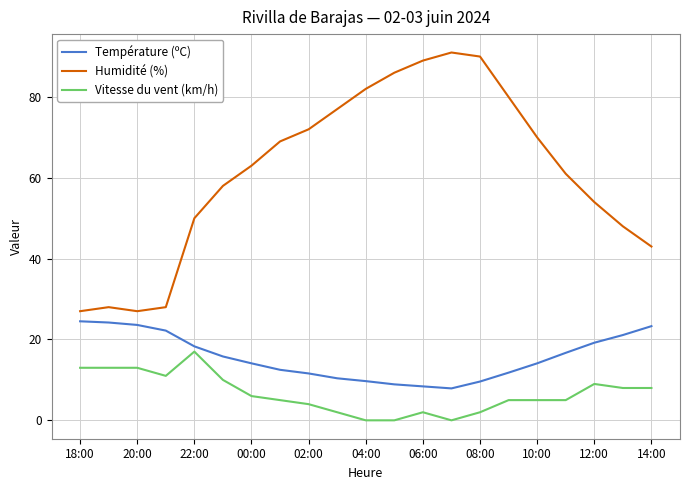

What is the highest value of the Température (ºC) series?

24.5